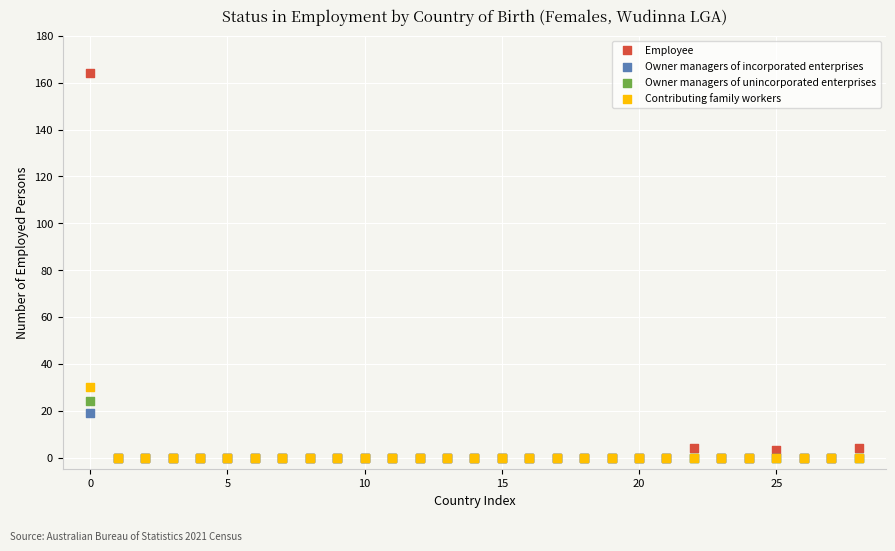

Which series has the largest Y range (max minus min)?

Employee